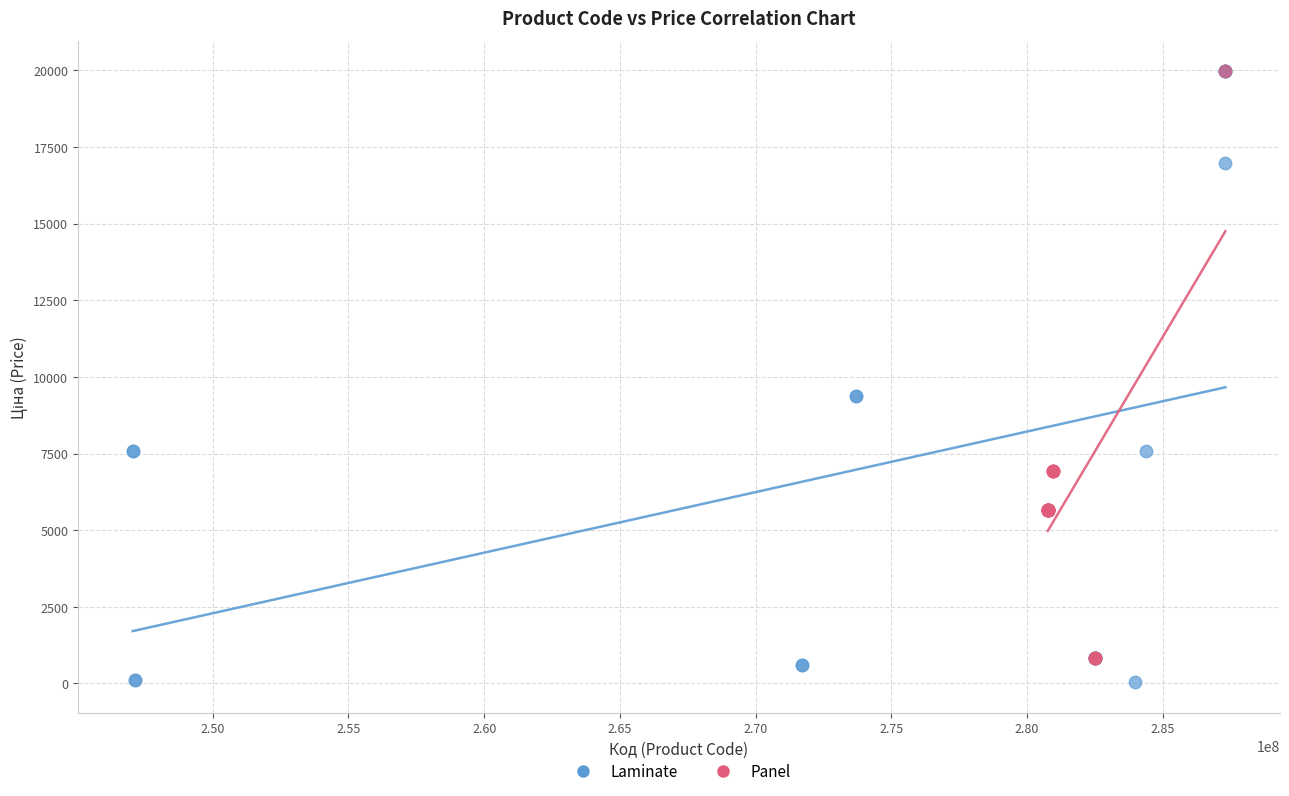

Which series has the widest spread of Y values?

Laminate